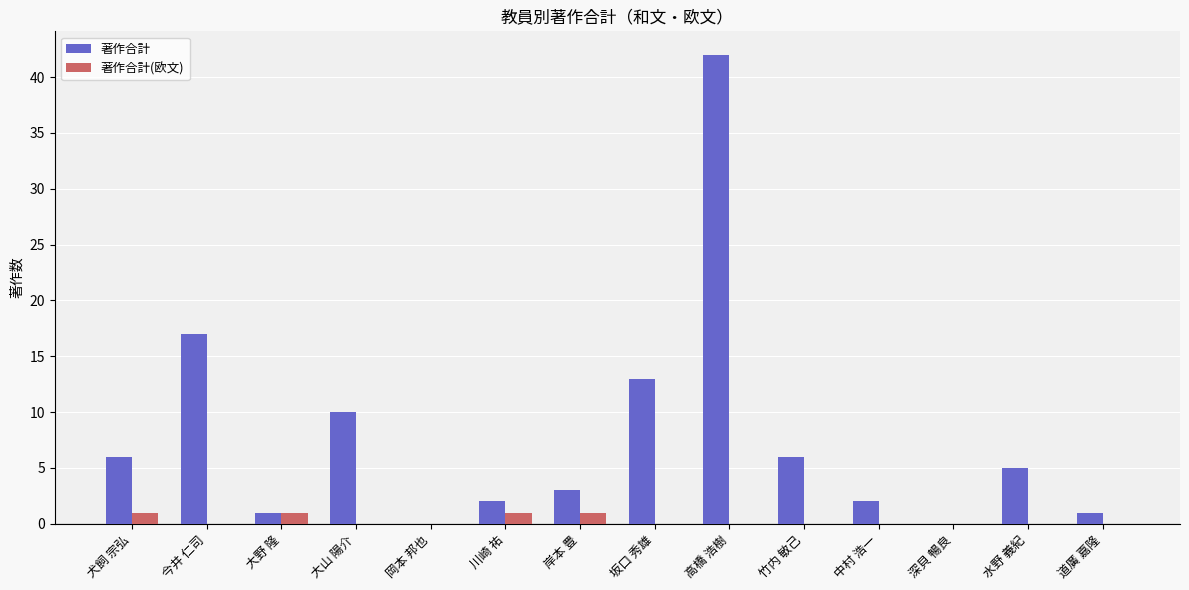

Which category has the highest value in the 著作合計 series?

高橋 浩樹